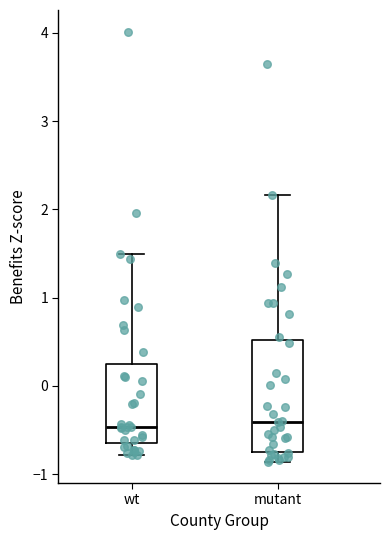

Comparing the boxes themselves (not the whiskers), which one is the tallest?

mutant